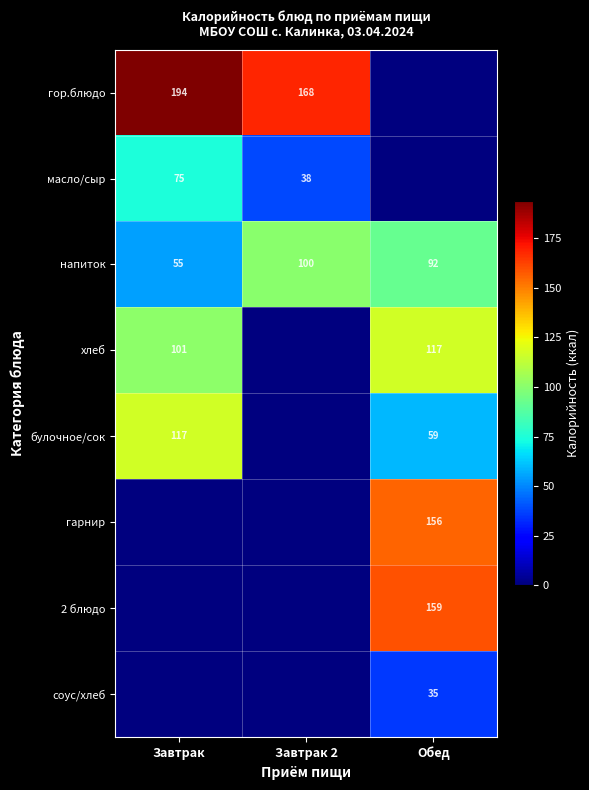

The value of булочное/сок at Обед is 96. True or false?

False